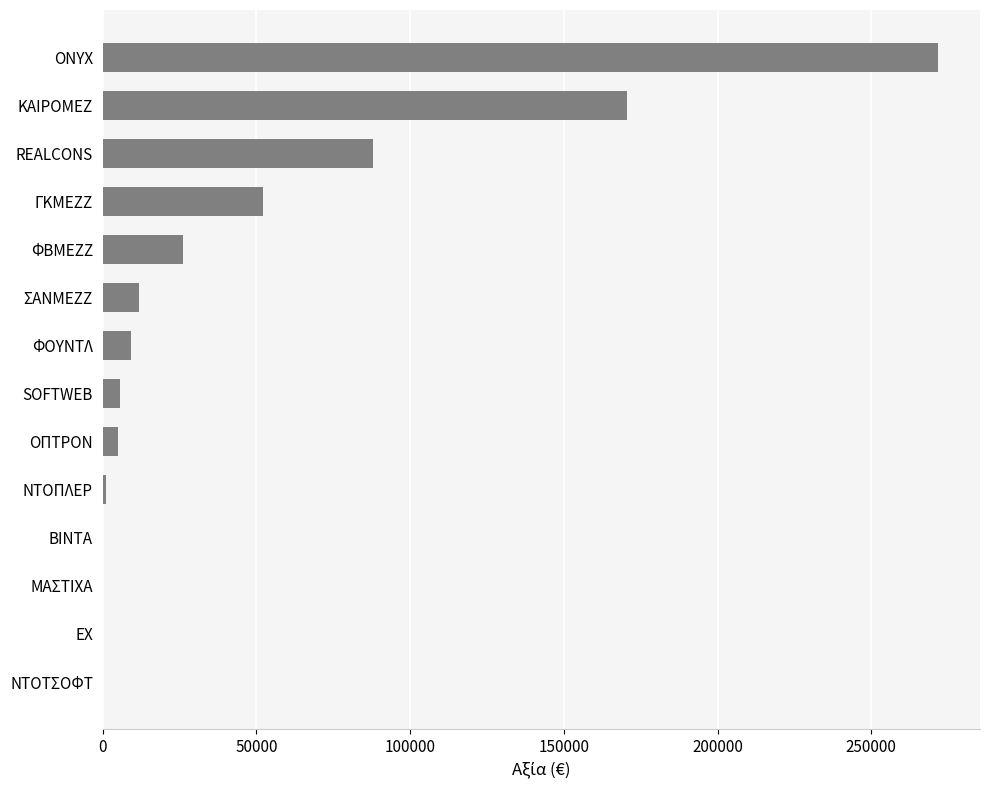

What is the sum of all values?

641526.0